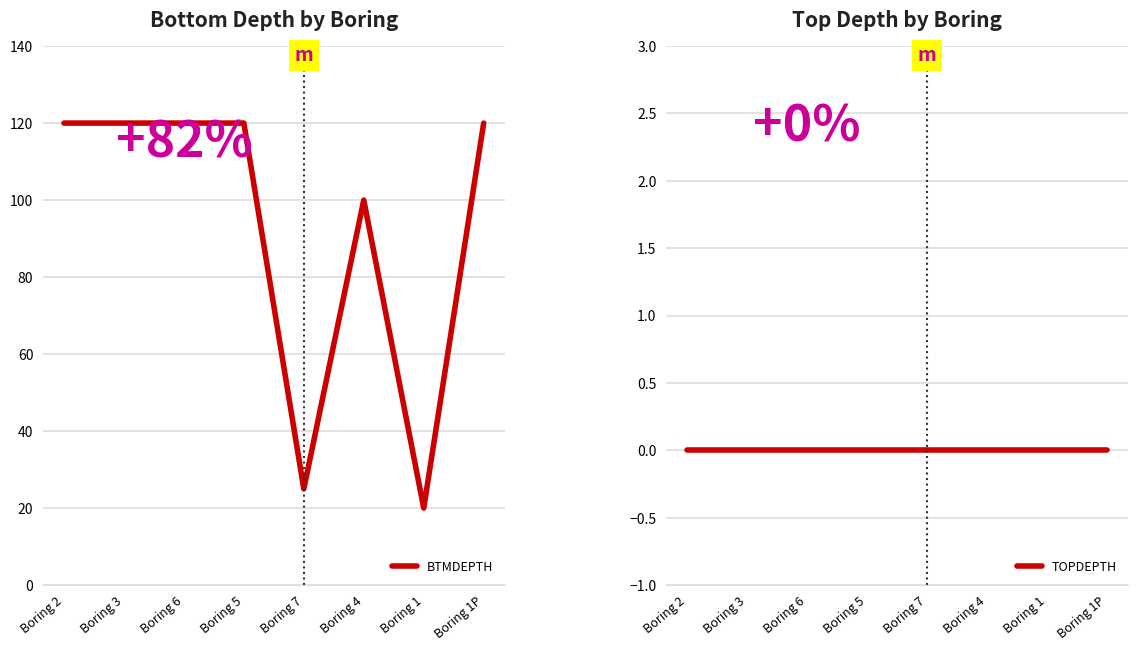

Does the chart display data point markers on the line(s)?

No